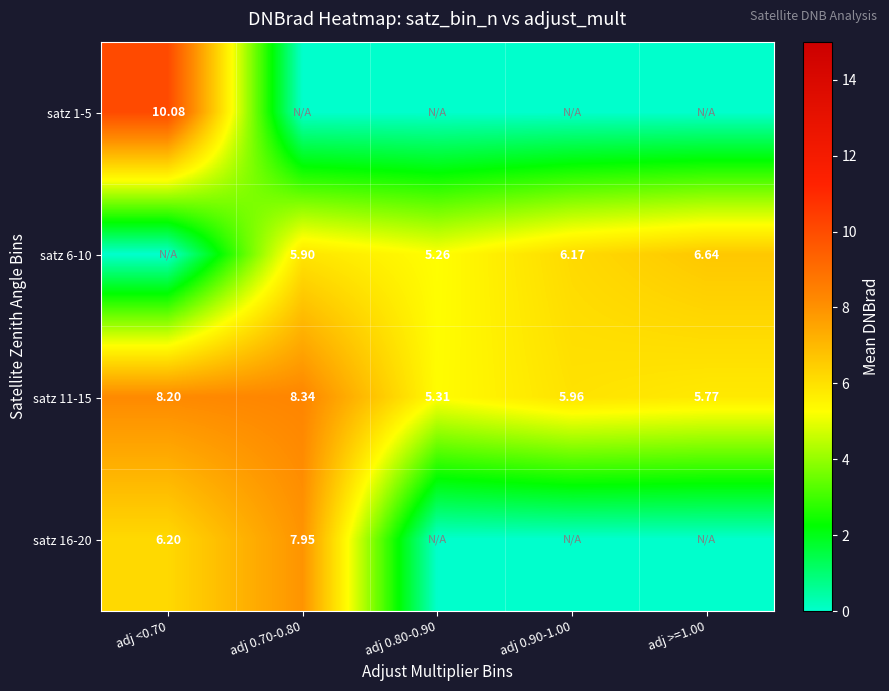

Read the satz 11-15 value at adj <0.70.

8.2